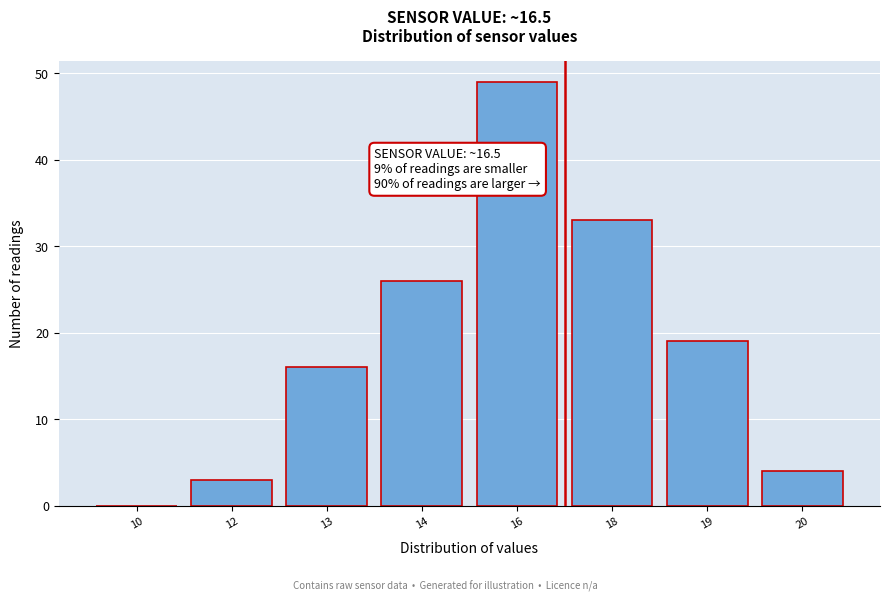

Reading left to right, extract all data points from this chart.

10=0	12=3	13=16	14=26	16=49	18=33	19=19	20=4